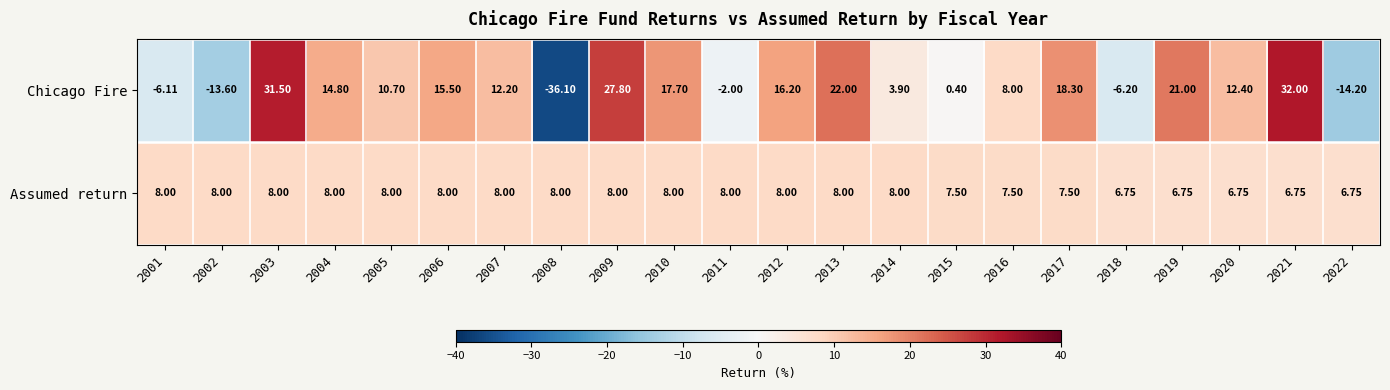

Between 2010 and 2014, which series saw the biggest shift?

Chicago Fire